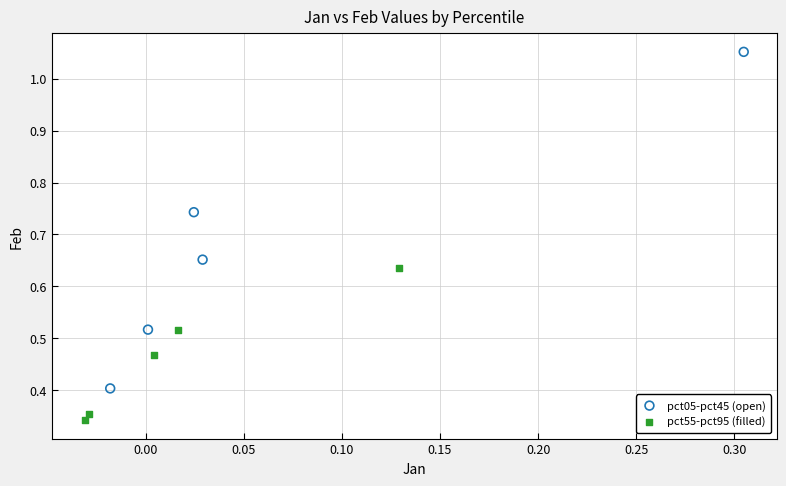

Which series contains the lowest Y value?

pct55-pct95 (filled)